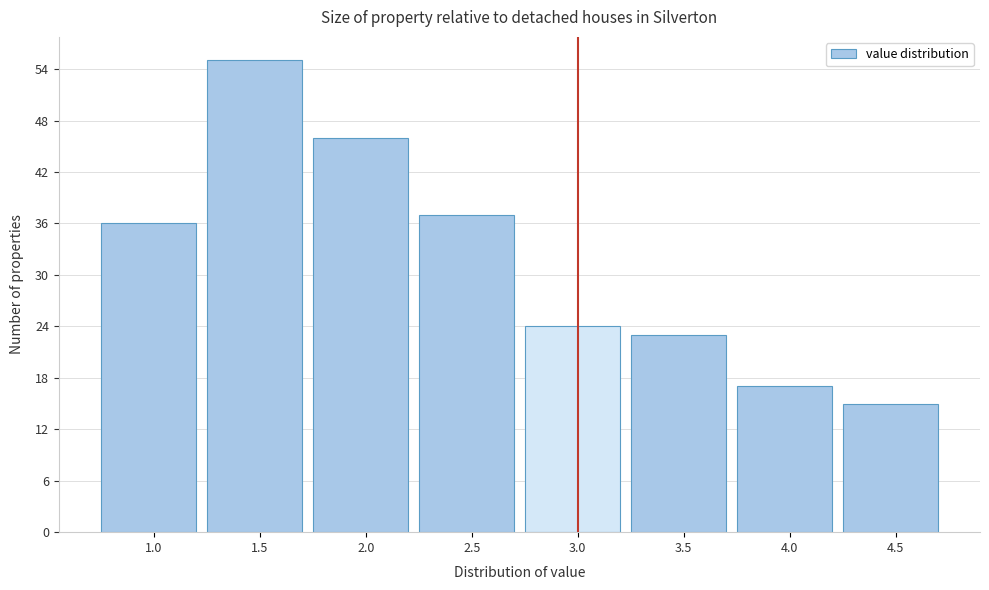

Reading left to right, transcribe all the data shown in this chart.

36	55	46	37	24	23	17	15